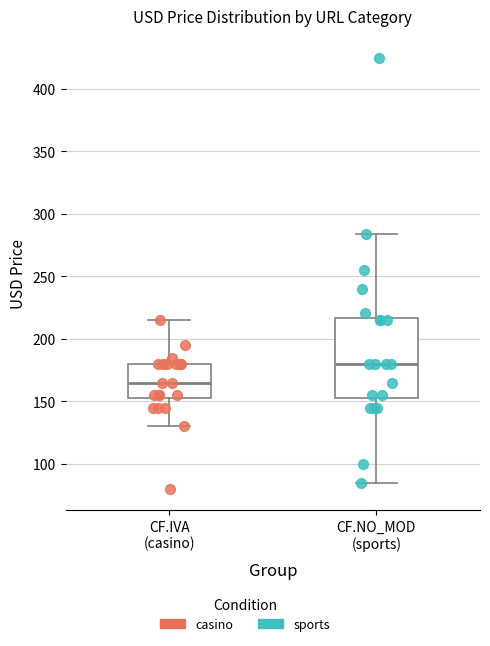

Where is the lower edge of the box for CF.NO_MOD (sports) on the y-axis? The values are not printed on the chart, so give them approximately, as read against the axis.

155